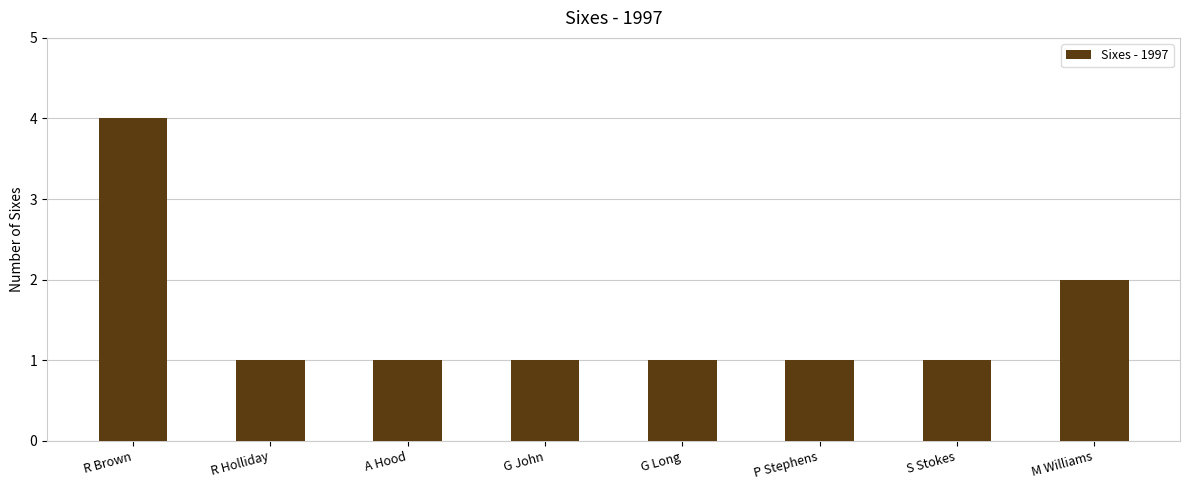

Reading right to left, extract all data points from this chart.

2	1	1	1	1	1	1	4